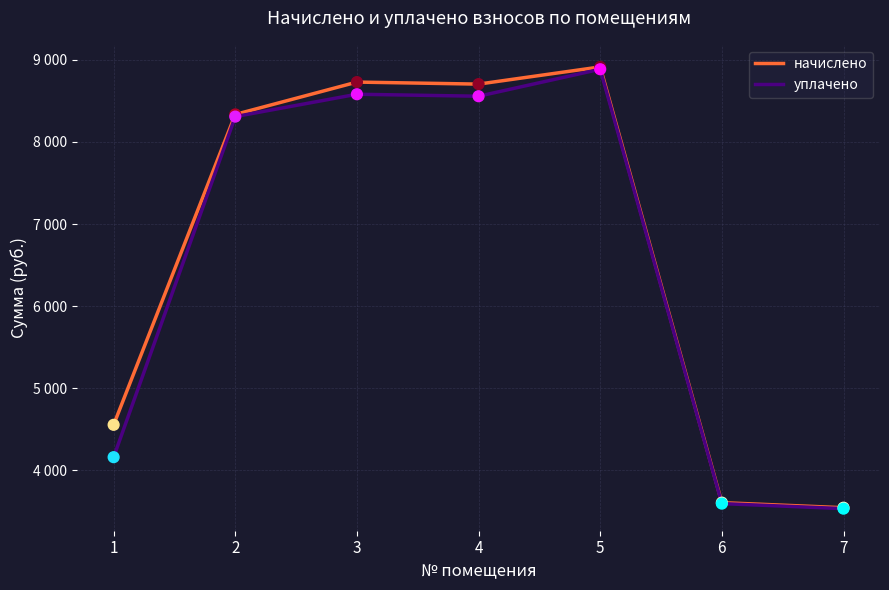

What is the total value across all series at 6?

7203.5